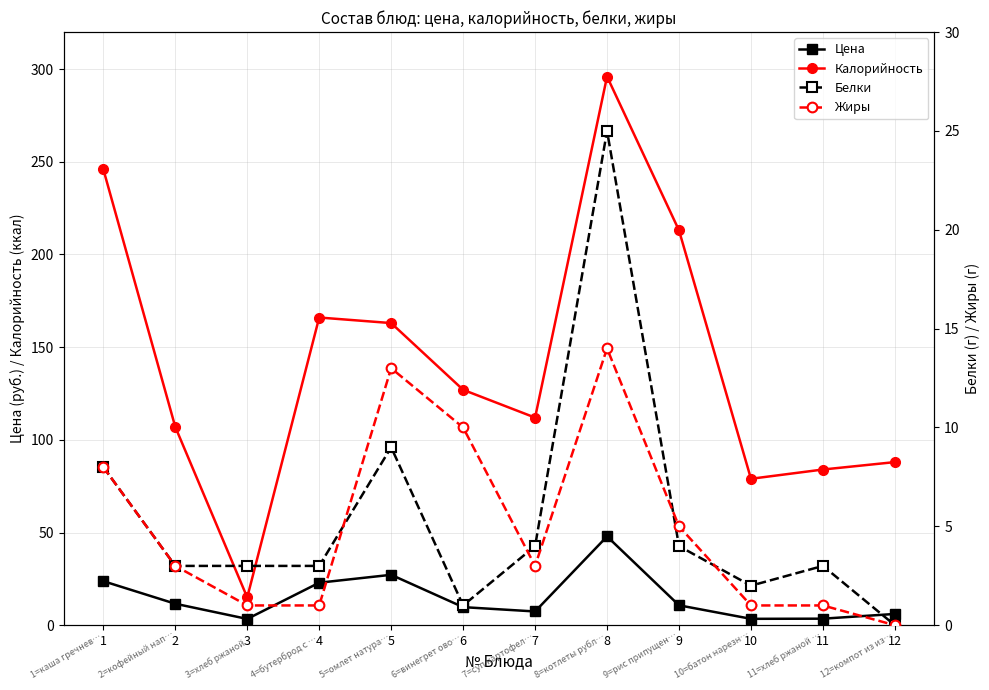

Reading left to right, extract all data points from this chart.

Цена: 23.8	11.6	3.4	22.9	27.2	9.8	7.4	47.9	10.7	3.5	3.5	6.1
Калорийность: 246.0	107.0	15.0	166.0	163.0	127.0	112.0	296.0	213.0	79.0	84.0	88.0
Белки: 8.0	3.0	3.0	3.0	9.0	1.0	4.0	25.0	4.0	2.0	3.0	0.0
Жиры: 8.0	3.0	1.0	1.0	13.0	10.0	3.0	14.0	5.0	1.0	1.0	0.0